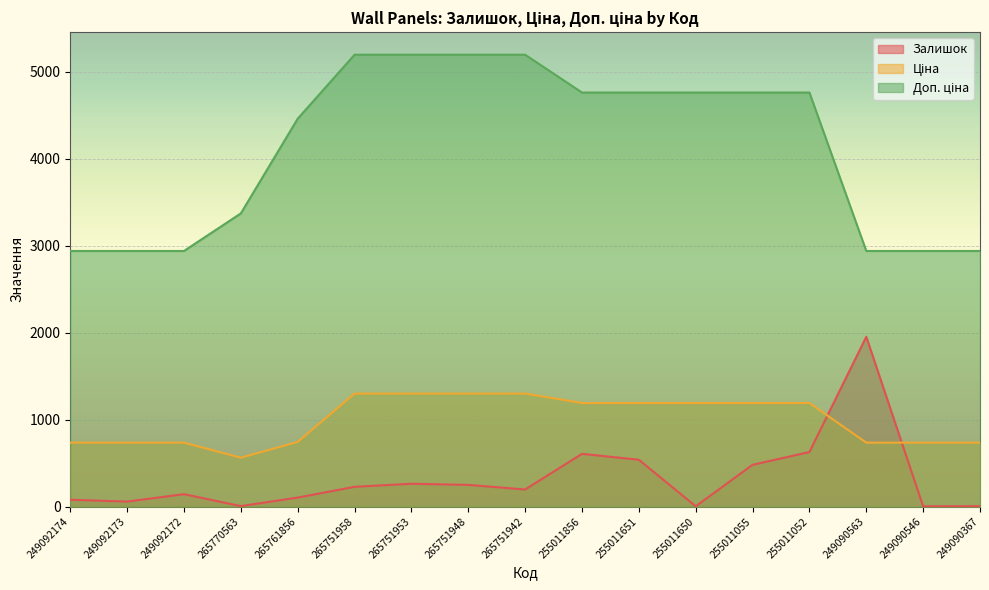

How many lines are shown in the chart?

3